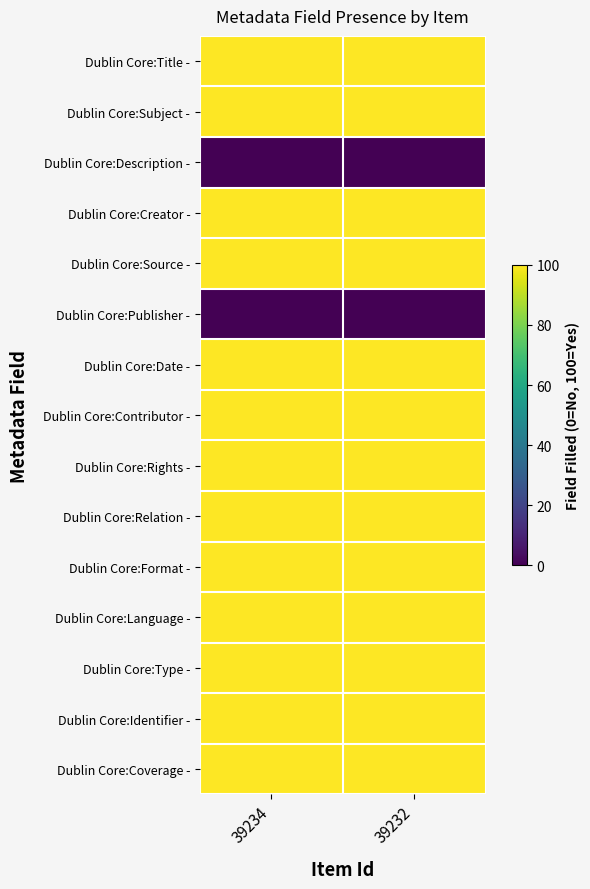

At 39232, list the series in order from smallest to largest.

Dublin Core:Description -, Dublin Core:Publisher -, Dublin Core:Title -, Dublin Core:Subject -, Dublin Core:Creator -, Dublin Core:Source -, Dublin Core:Date -, Dublin Core:Contributor -, Dublin Core:Rights -, Dublin Core:Relation -, Dublin Core:Format -, Dublin Core:Language -, Dublin Core:Type -, Dublin Core:Identifier -, Dublin Core:Coverage -